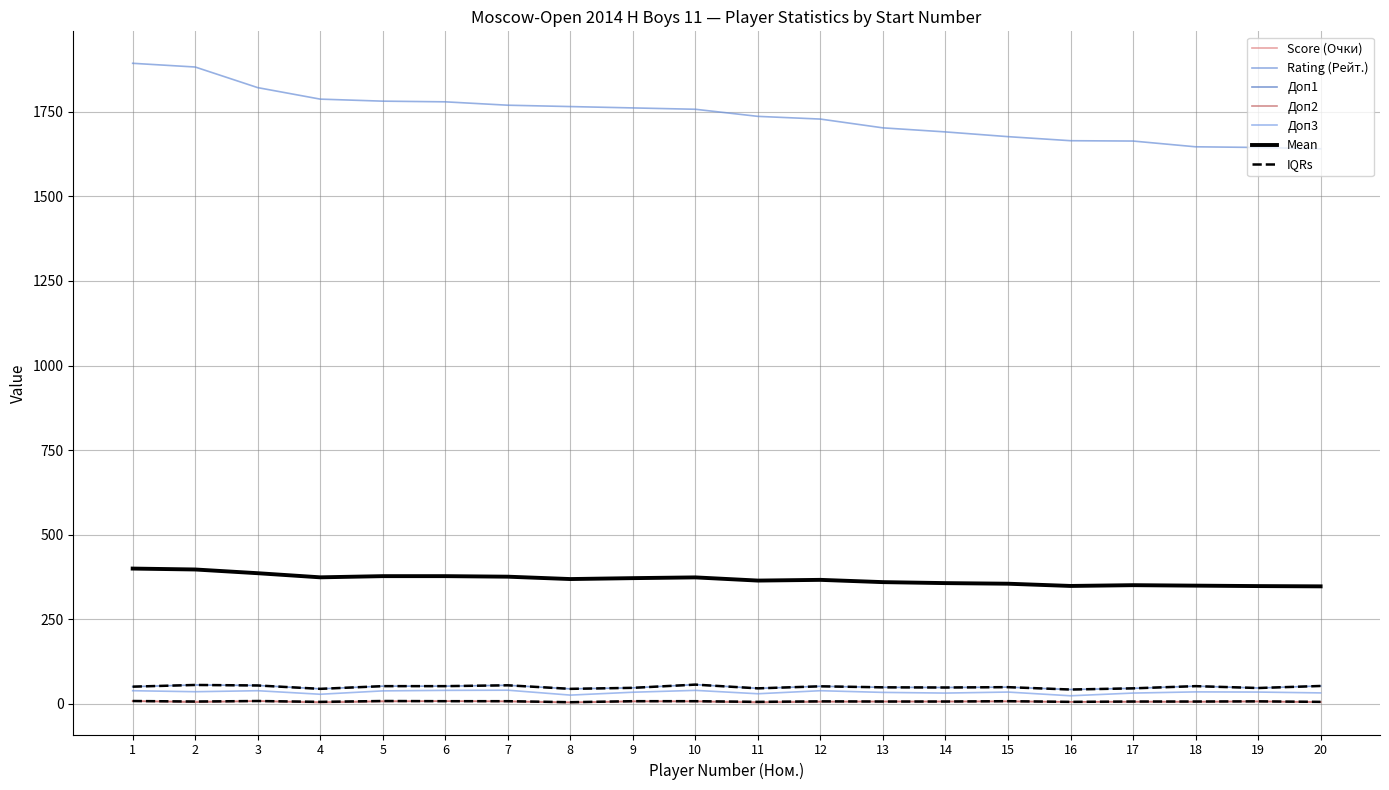

Does the chart display data point markers on the line(s)?

No